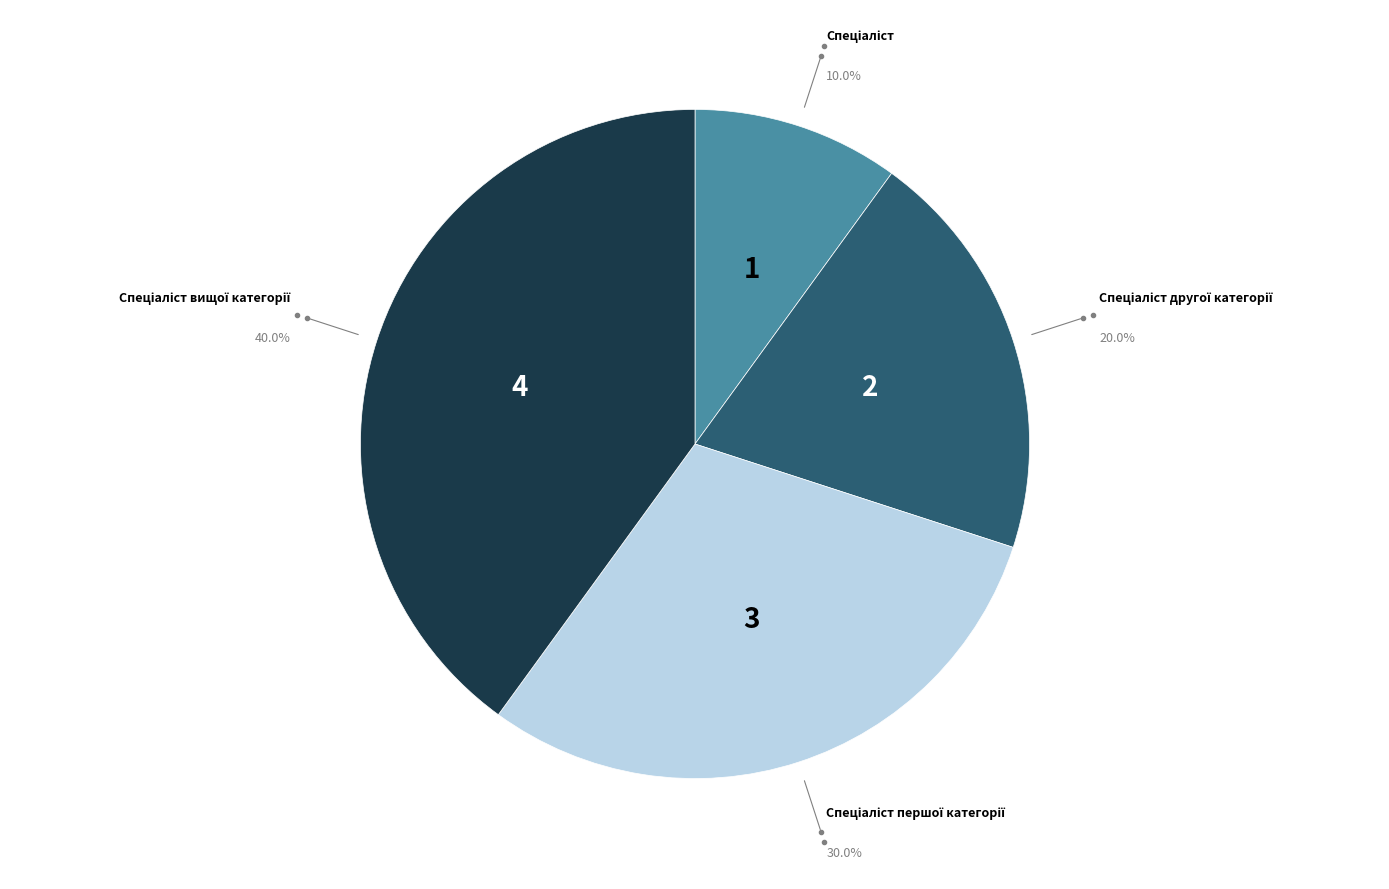

Does any single category account for the majority?

No